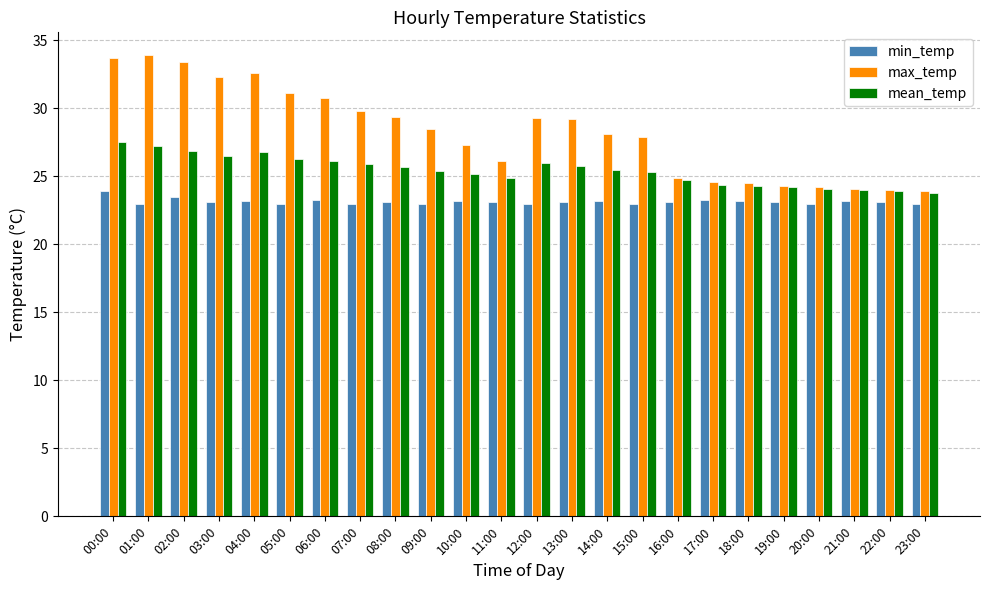

What is the greatest value displayed?

33.9